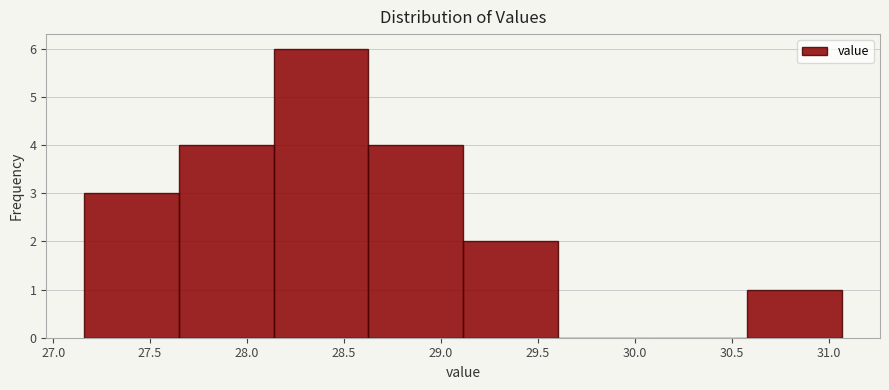

What is the height of the bar covering 27.65 to 28.15 on the x-axis? Neither the bar edges nor the heights are printed on the chart, so give them approximately, as read against the axes.

4